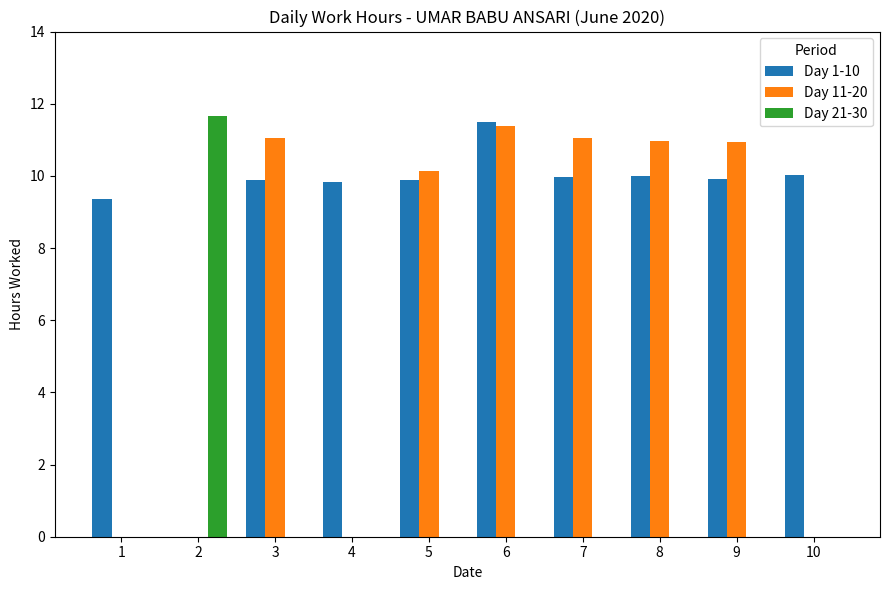

Is it true that Day 1-10 equals 9.8 at 4?

True